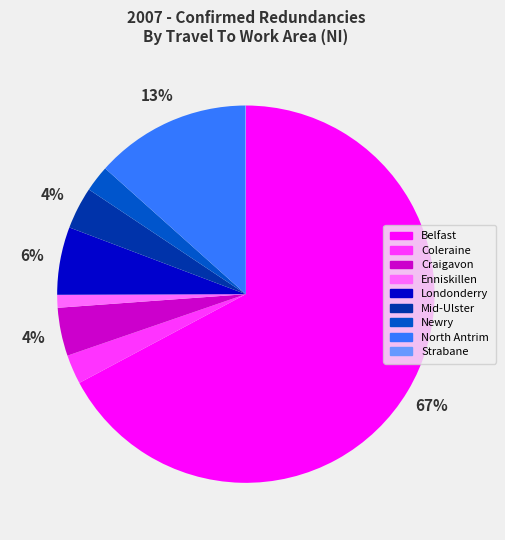

What is the largest slice in the pie chart?

Belfast